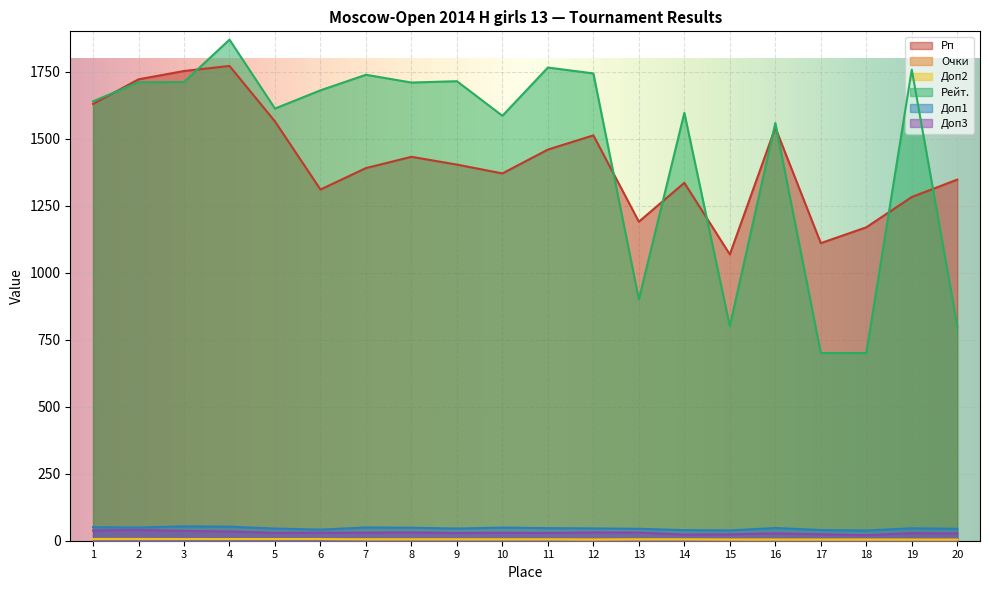

What is the value of the Очки point at the 19th from the left?

4.5